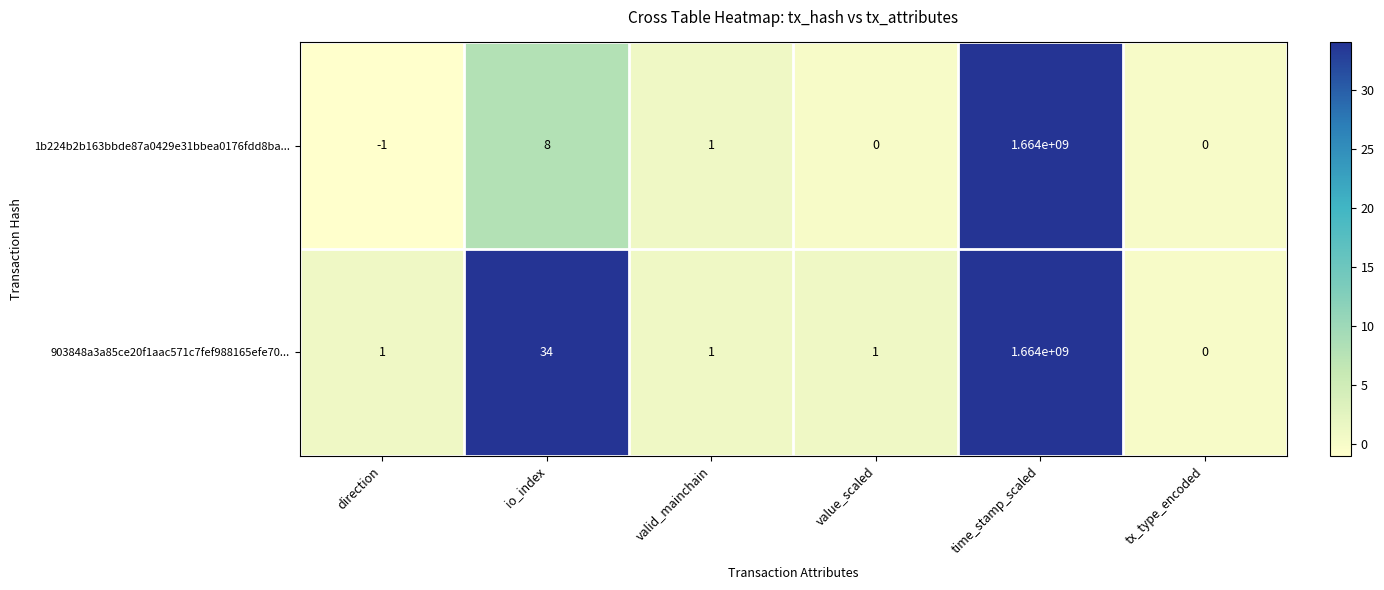

At how many categories does at least one series exceed 515259665?

1